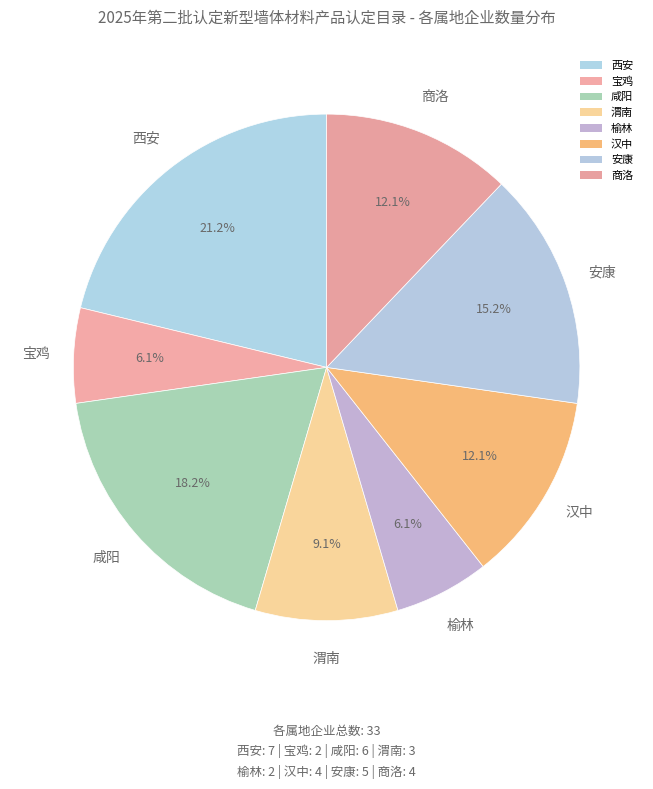

How many segments does this pie chart have?

8